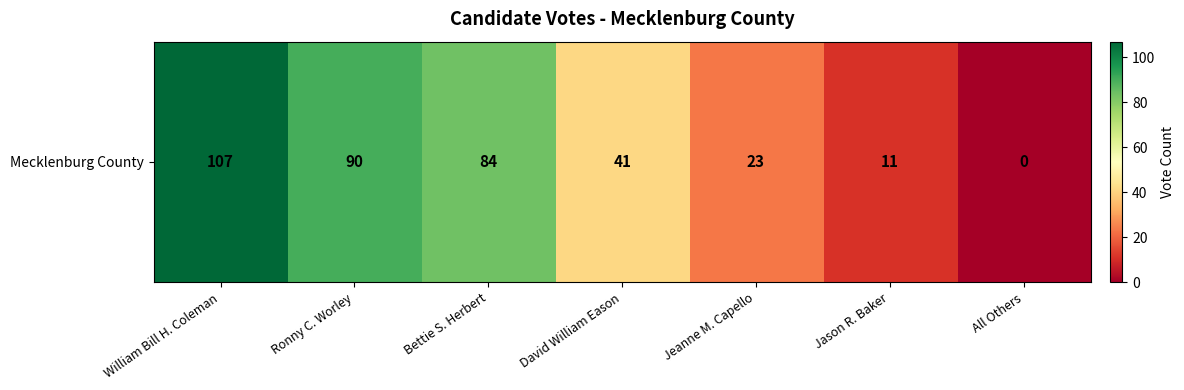

What is the average value?

51